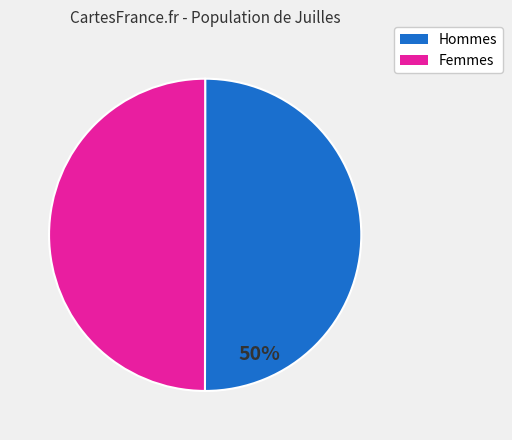

To the nearest percent, what is the average slice percentage?

50%